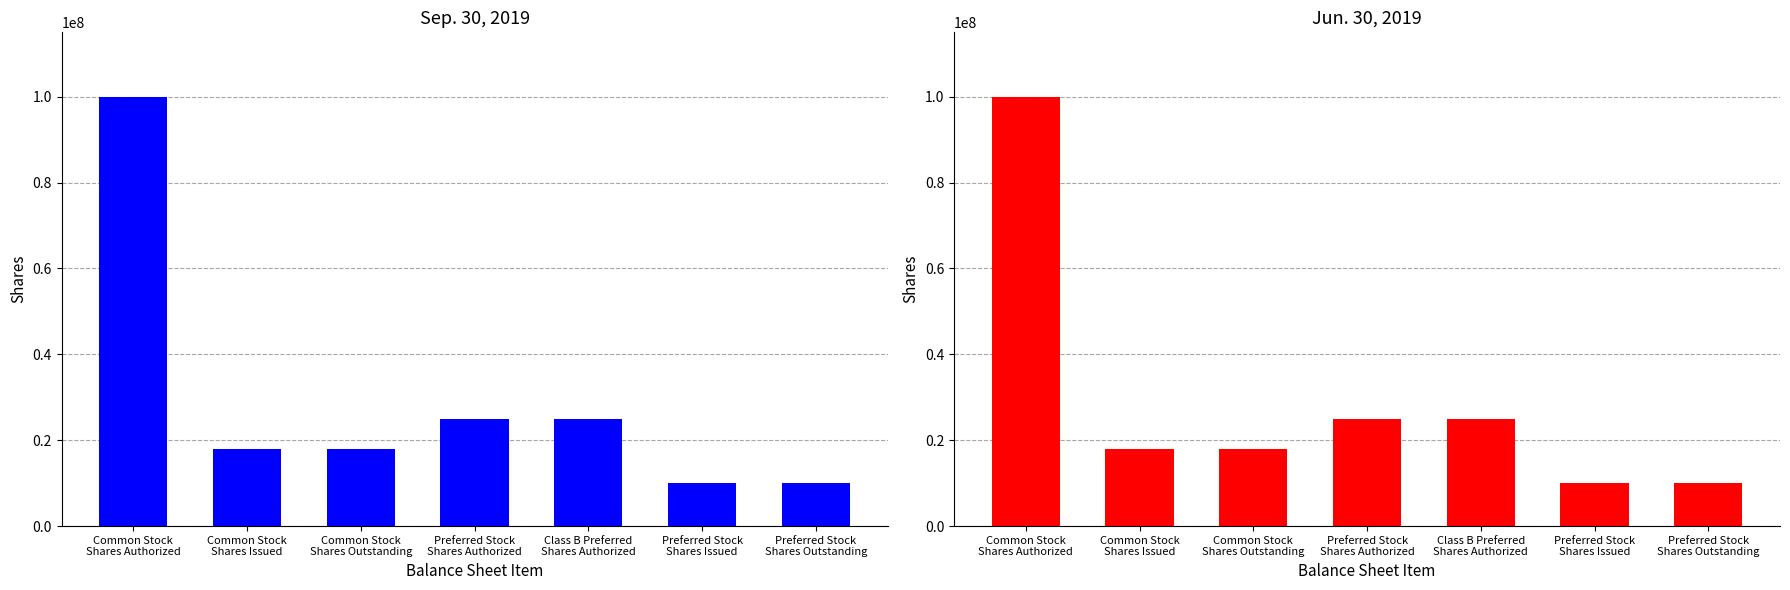

Which series has the widest spread of values?

Sep. 30, 2019